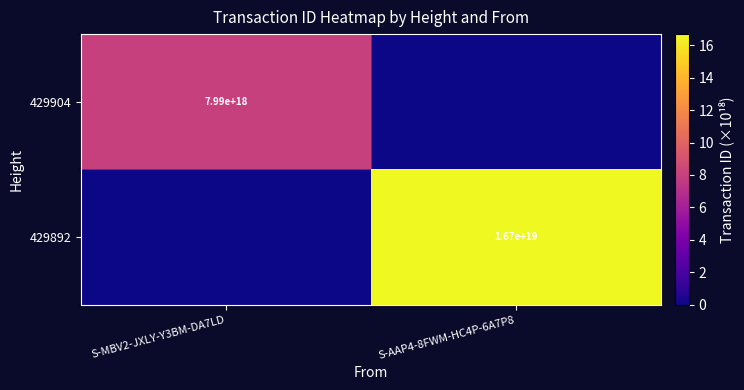

True or false: 429904 has a value of 5.4 at S-MBV2-JXLY-Y3BM-DA7LD.

False